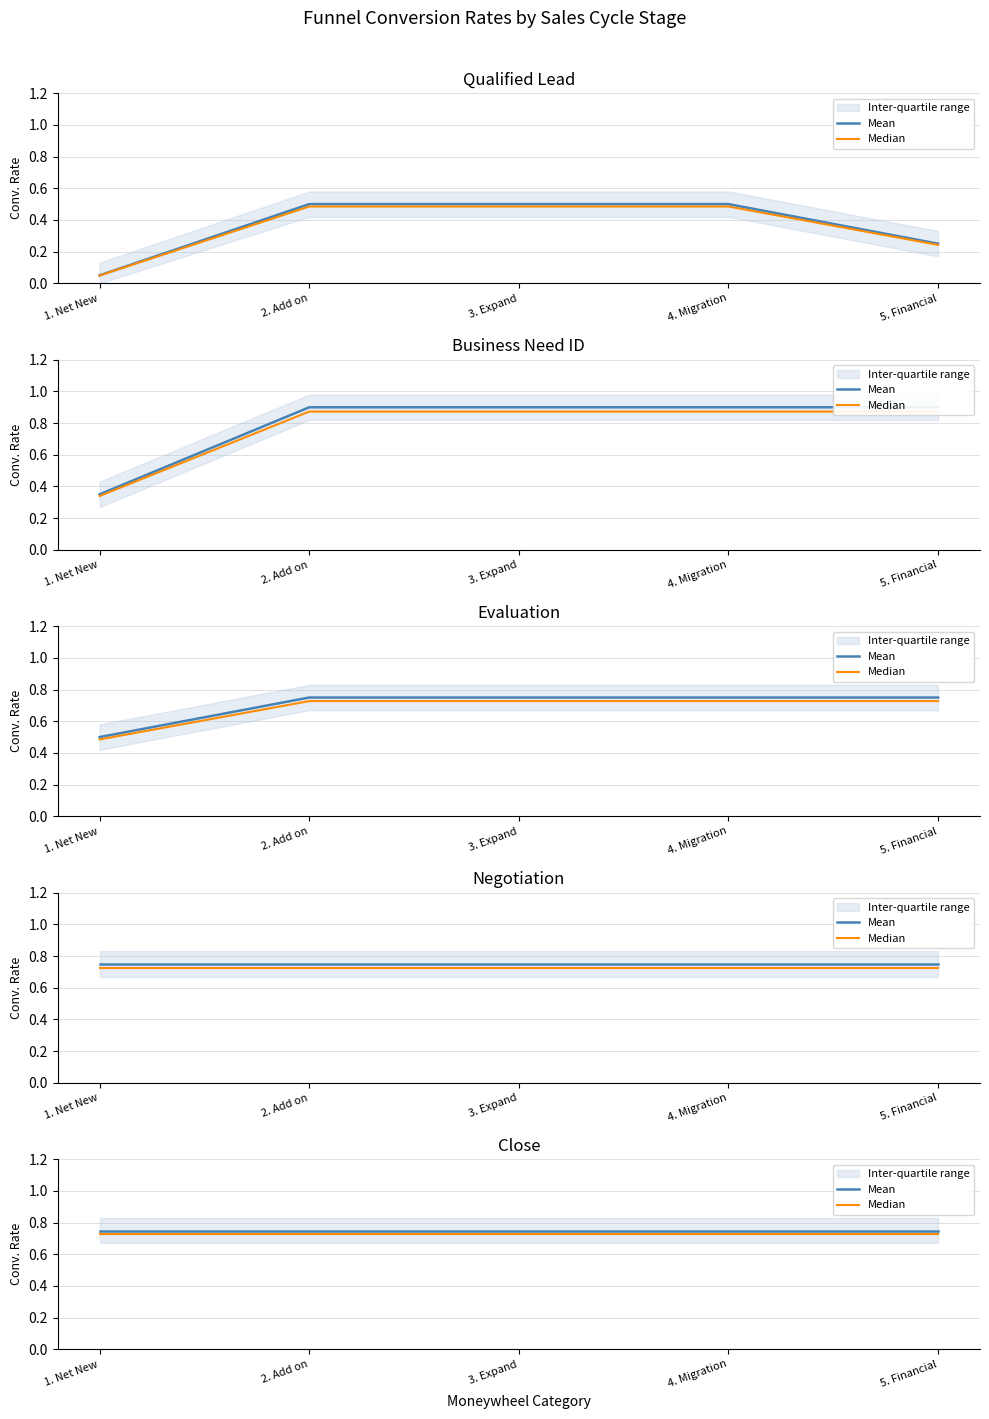

Which has a higher value, 3. Expand or 4. Migration?

3. Expand